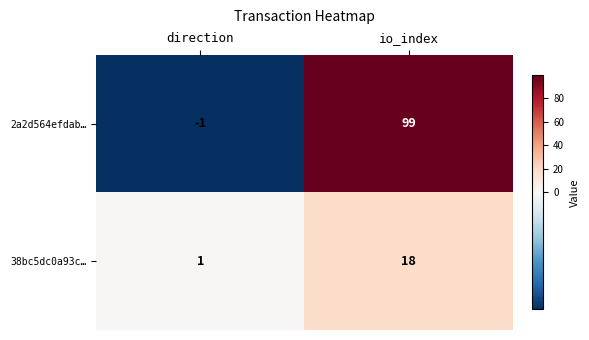

At which category is the sum across all series the highest?

io_index